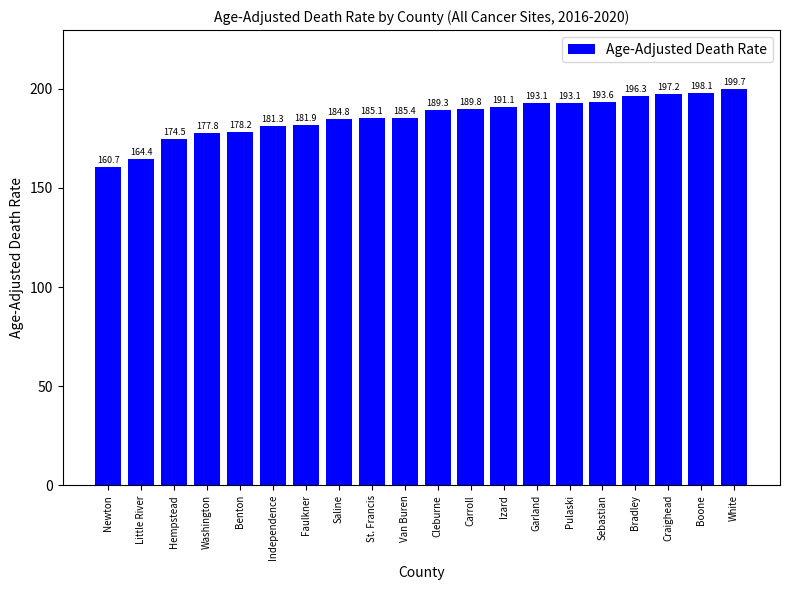

Is it true that the value at Boone is 108.3?

False